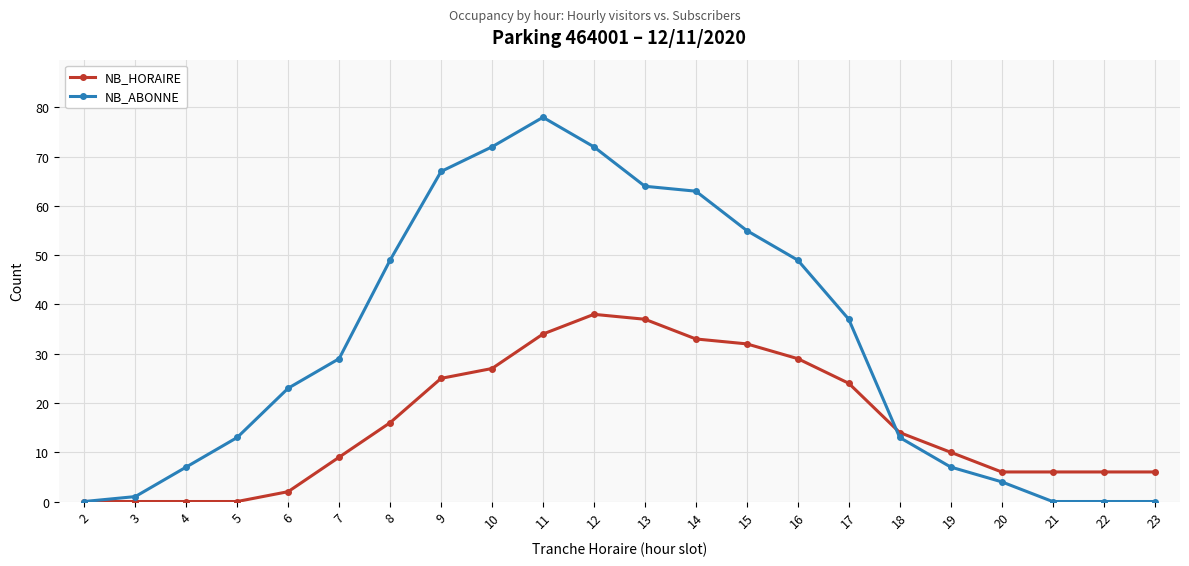

Count the number of categories in the chart.

22